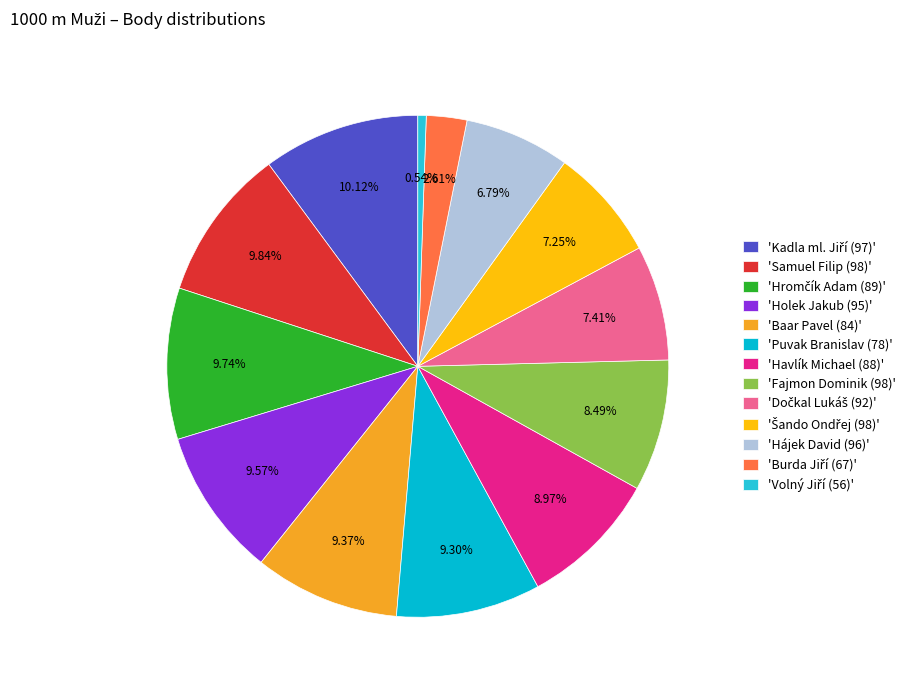

Is there a majority slice in this chart?

No